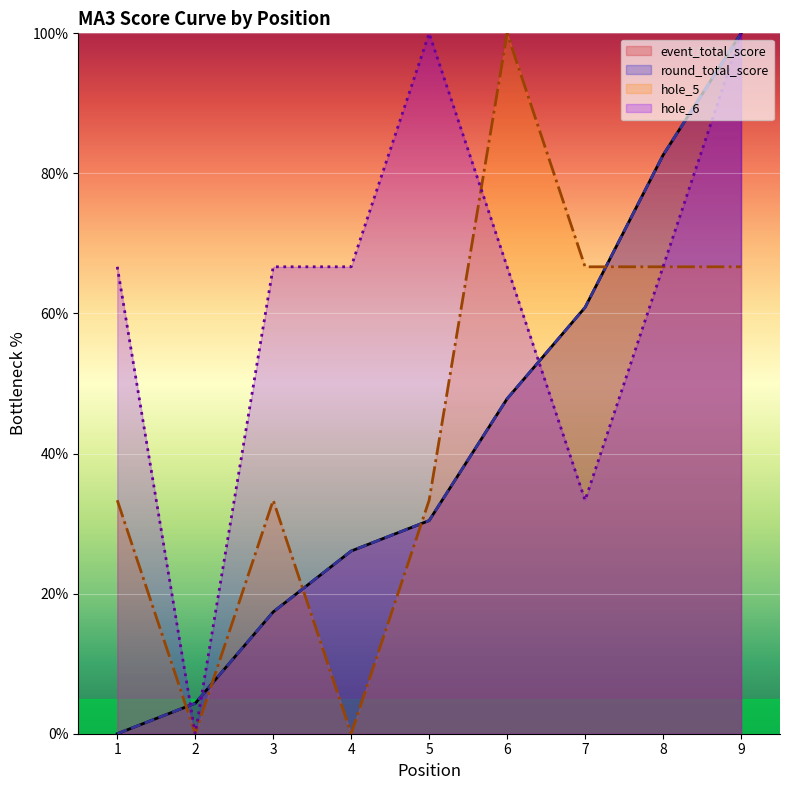

Rank the series at 6 from highest to lowest value.

hole_5, hole_6, event_total_score, round_total_score